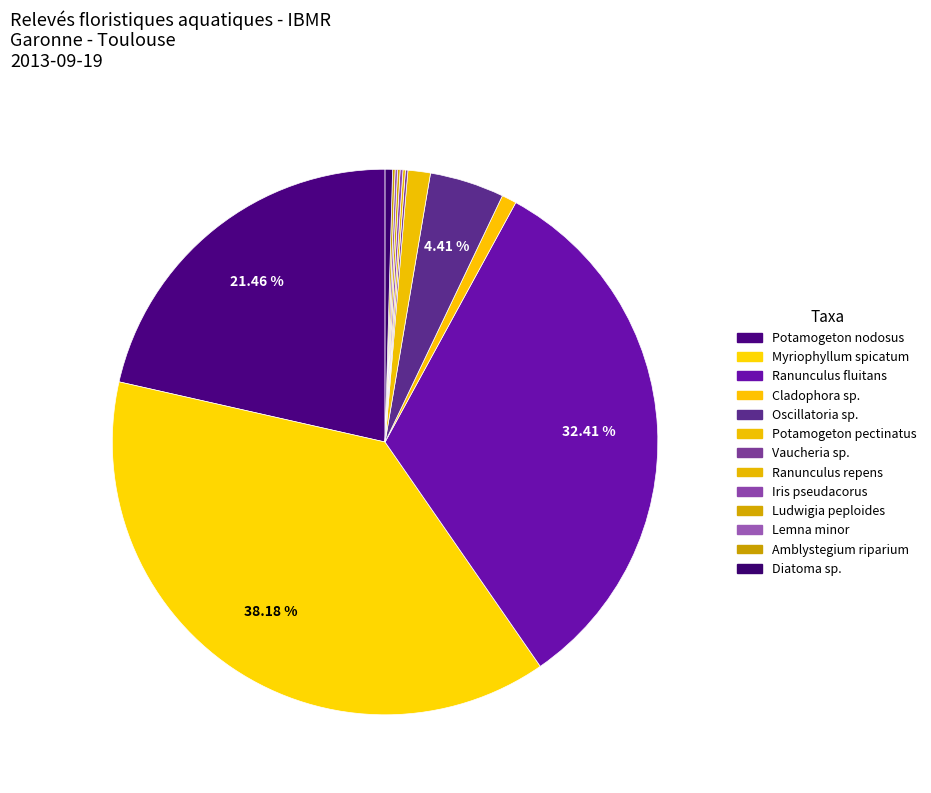

How many segments does this pie chart have?

13